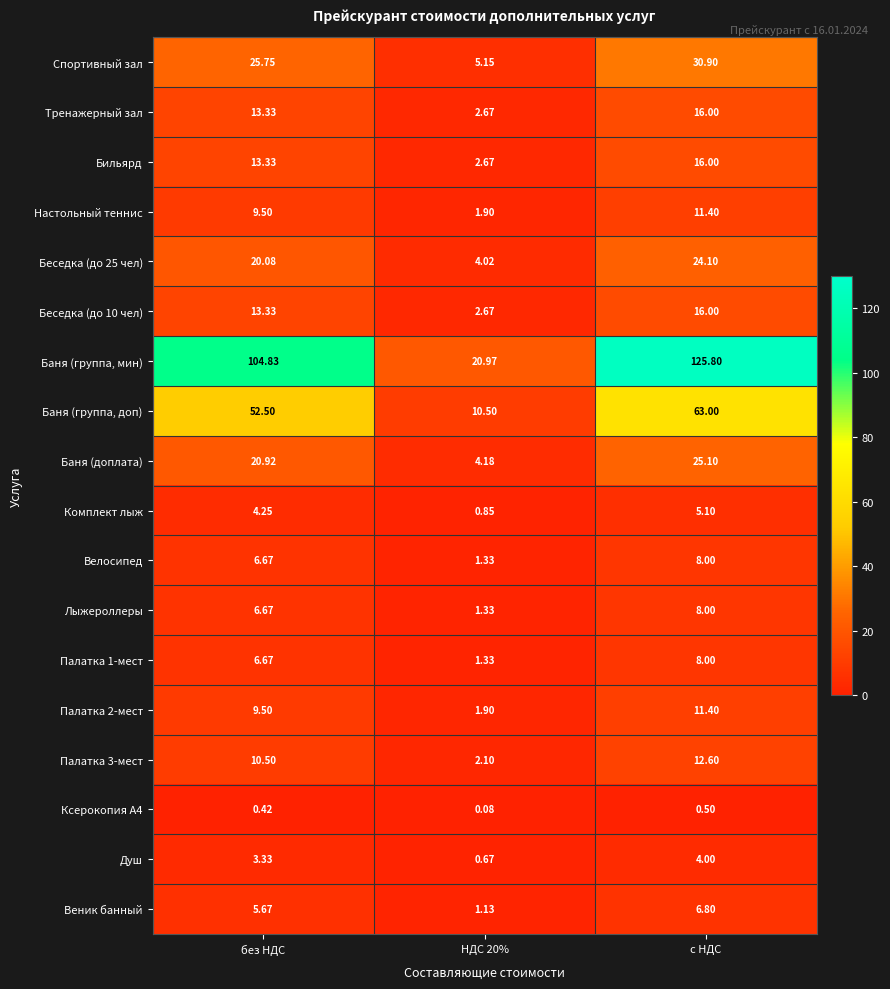

Which series has the widest spread of values?

Баня (группа, мин)